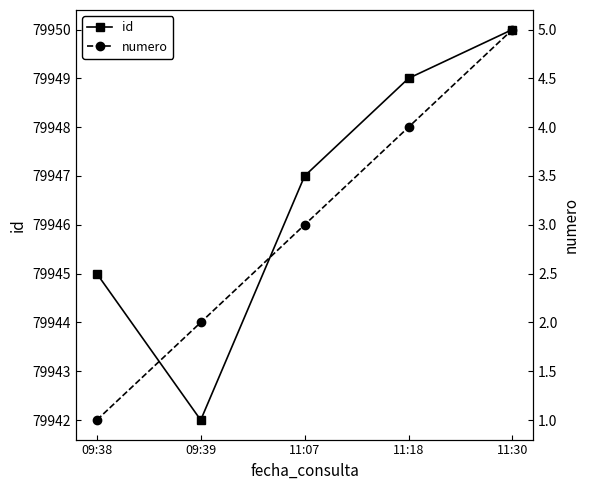

Does the chart display data point markers on the line(s)?

Yes